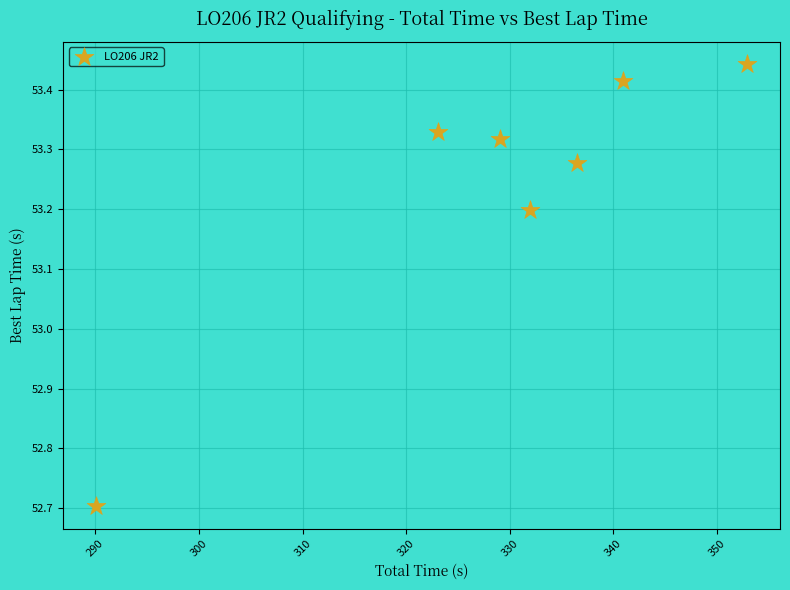

What is the range of Y values (max minus min)?

0.7